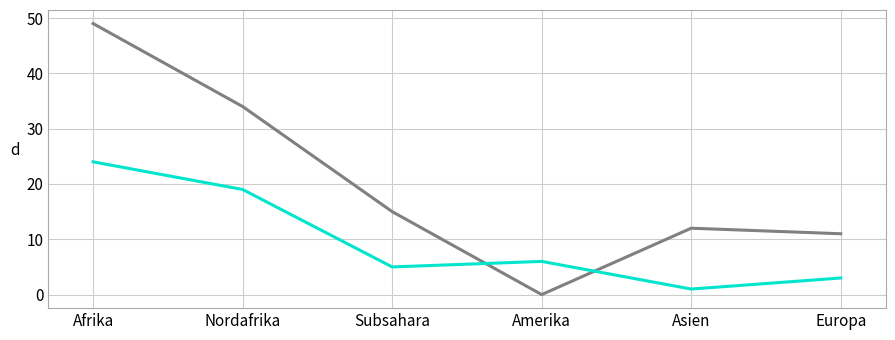

What is the spread (max minus min) of values at Afrika?

25